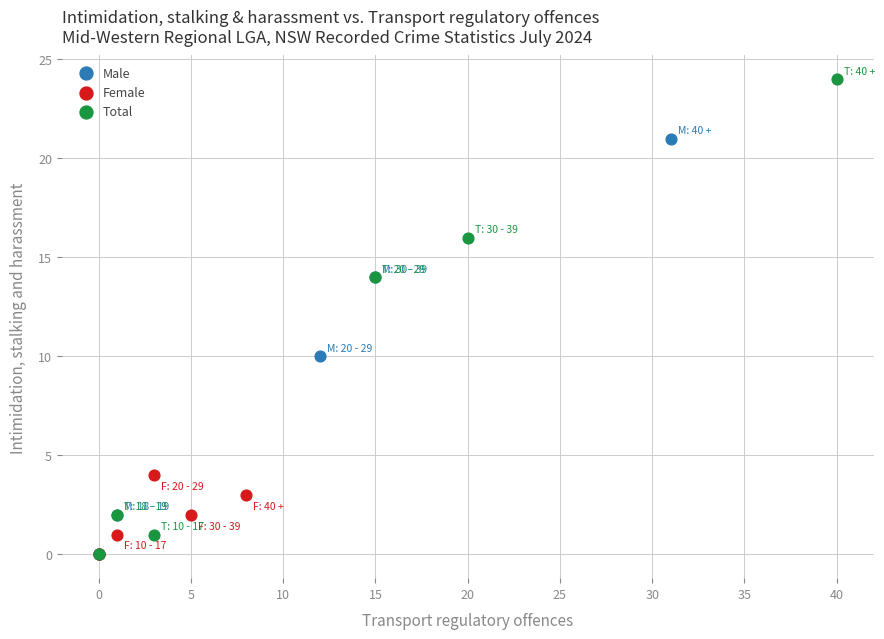

What are all the series names shown in the legend?

Male, Female, Total